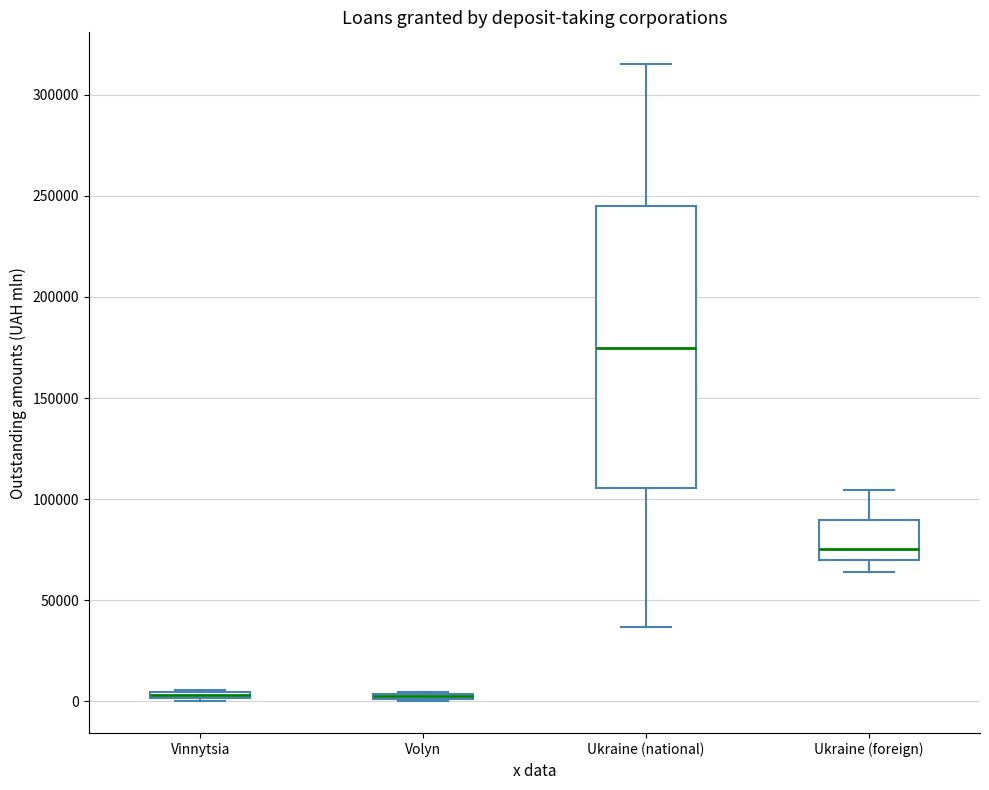

Where does the median line of the box for Ukraine (national) sit on the y-axis? The values are not printed on the chart, so give them approximately, as read against the axis.

175000